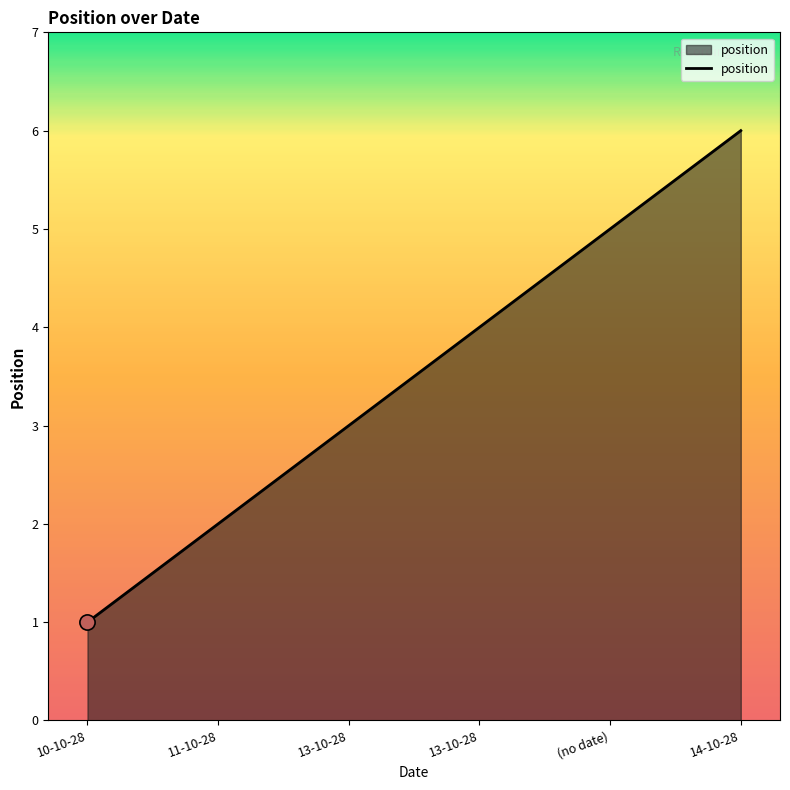

Between 10-10-28 and 13-10-28, which is larger?

13-10-28